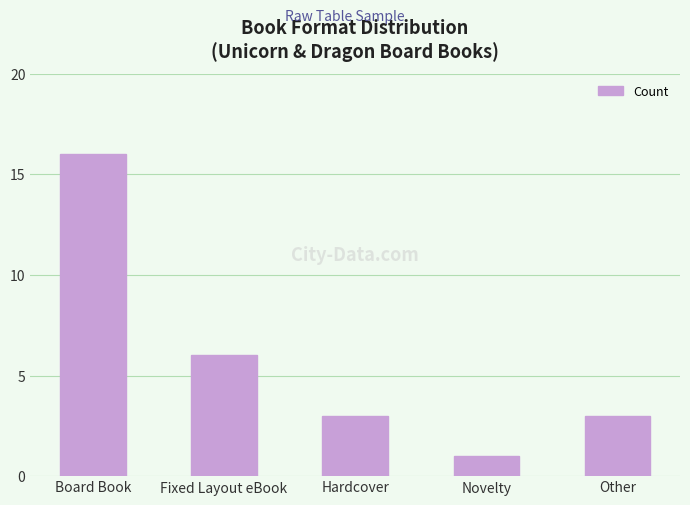

What value does the data have at Fixed Layout eBook, to the nearest 10?

10